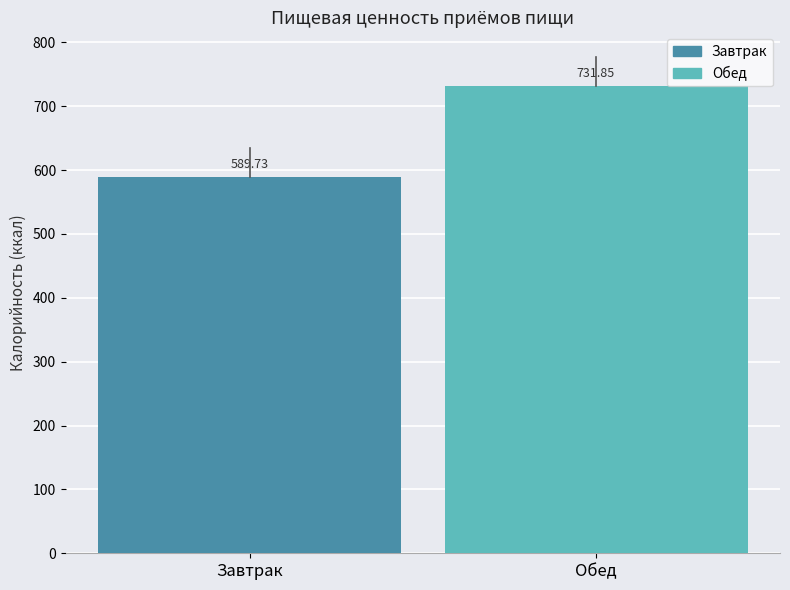

Does the chart contain any negative values?

No